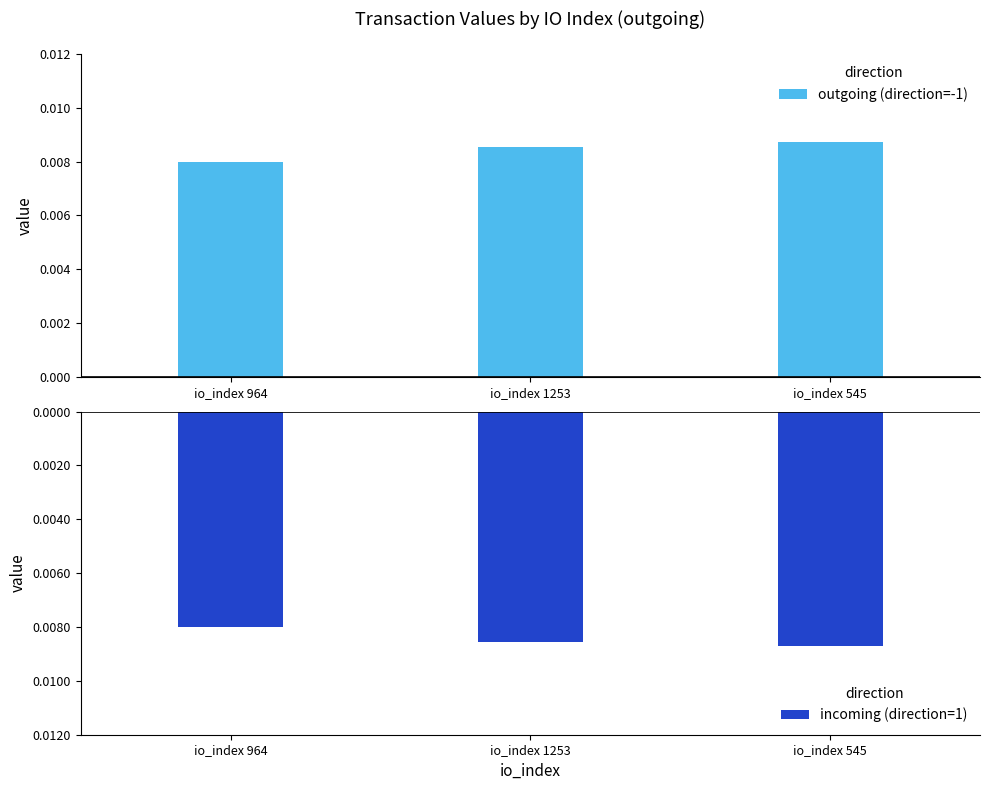

What is the label of the 1st bar from the left?

io_index 964